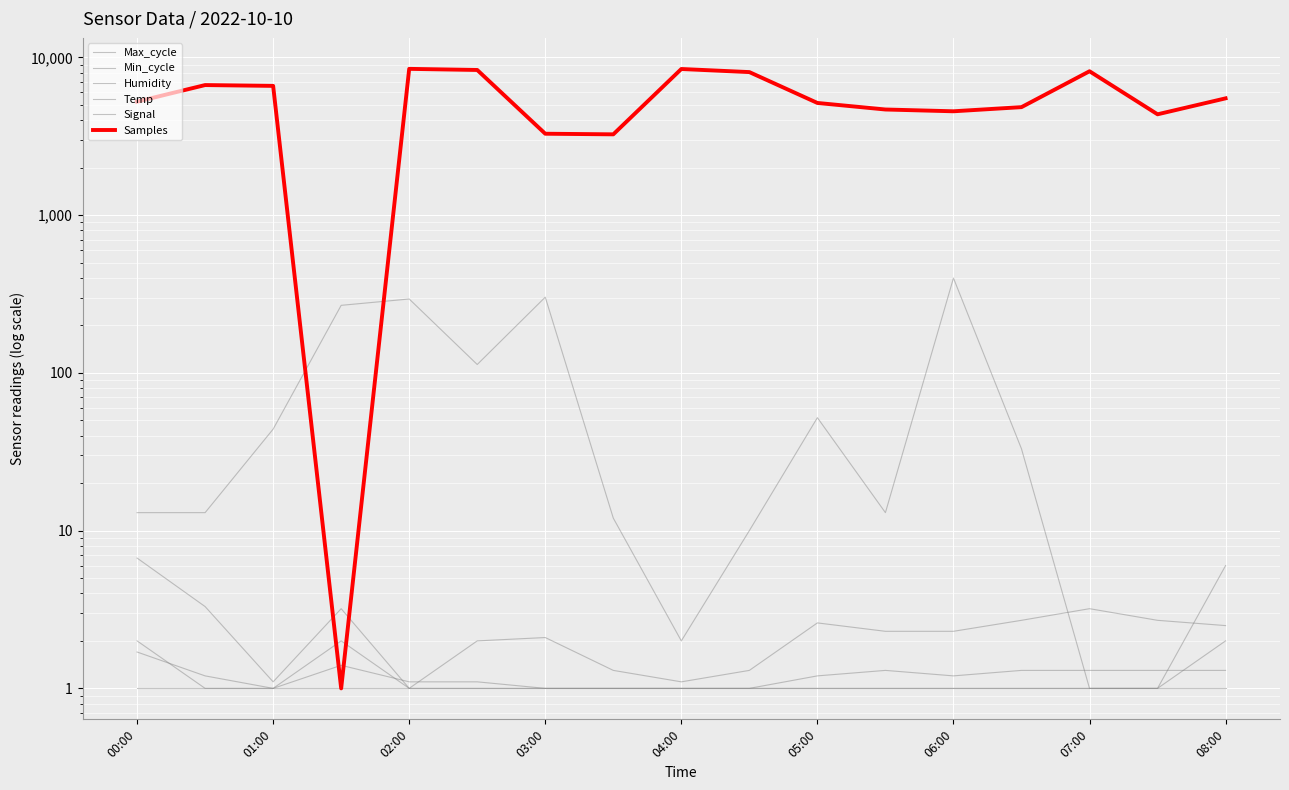

At which label does Signal reach its peak?

00:00